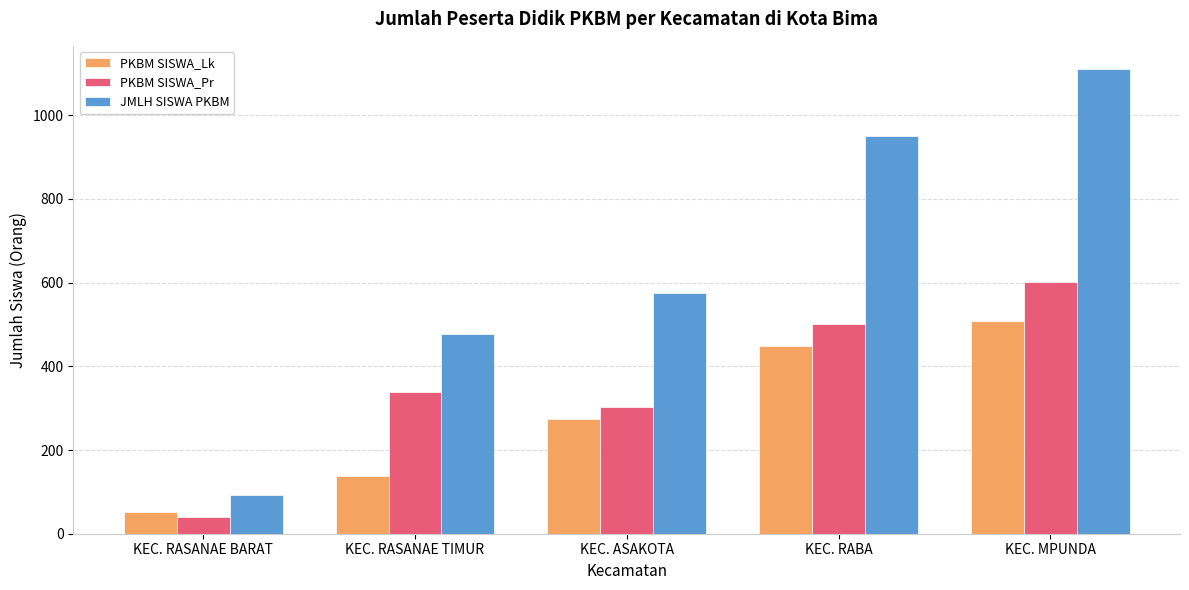

What is the smallest value displayed?

39